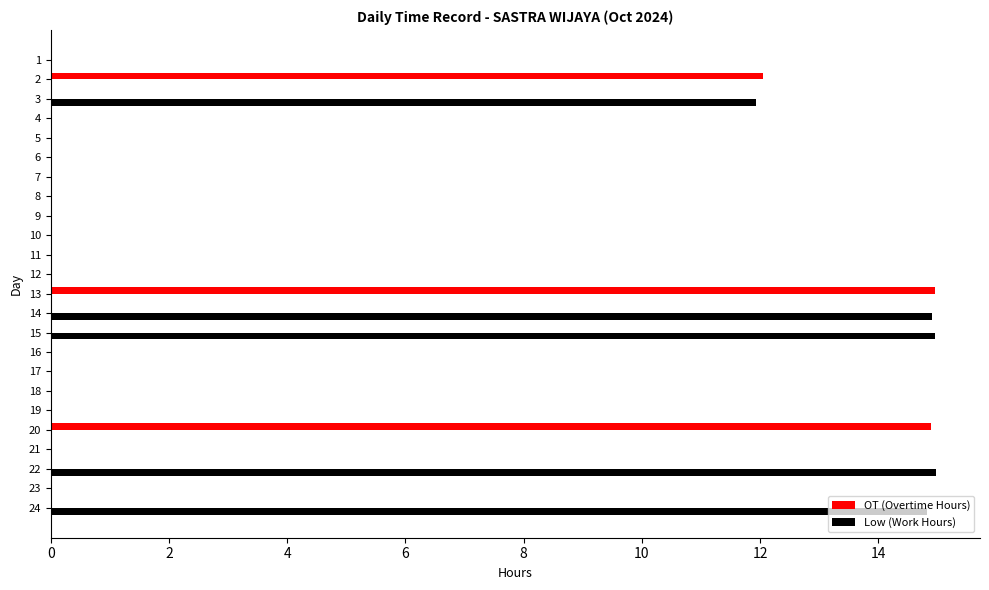

What is the maximum value for Low (Work Hours)?

15.0